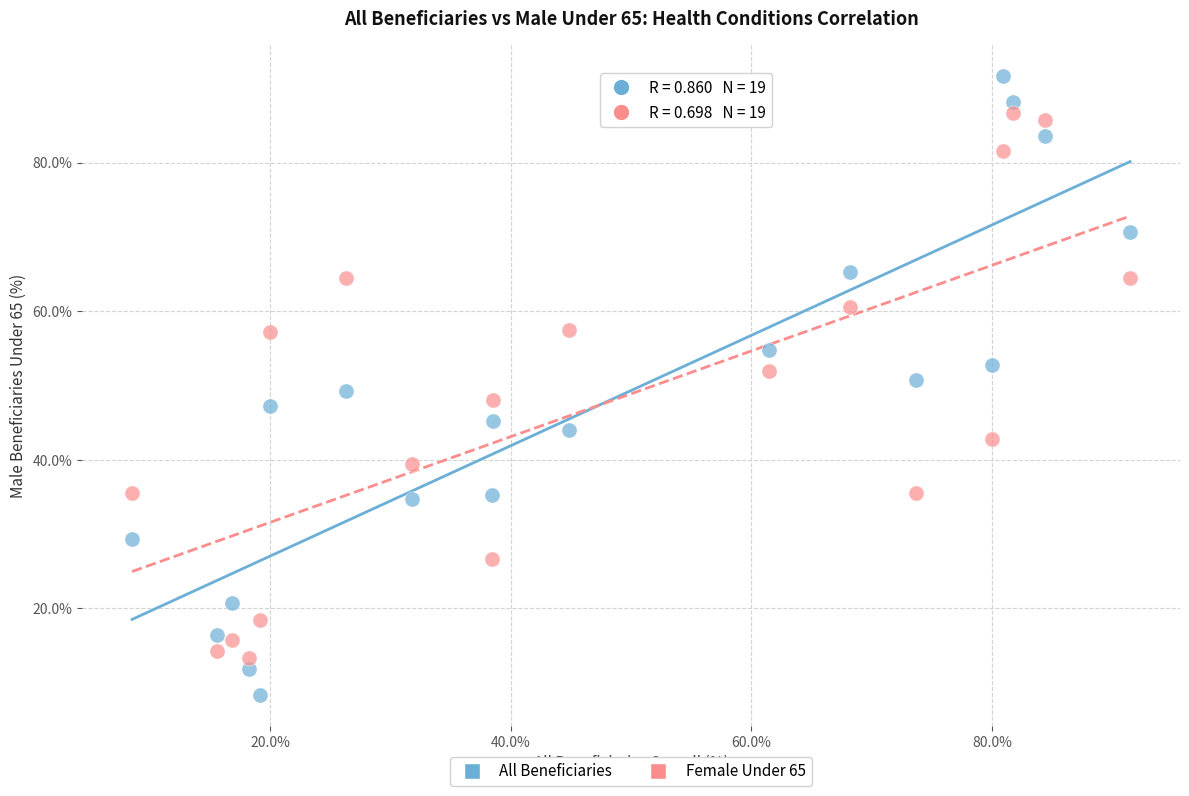

Which series reaches the minimum Y coordinate?

All Beneficiaries